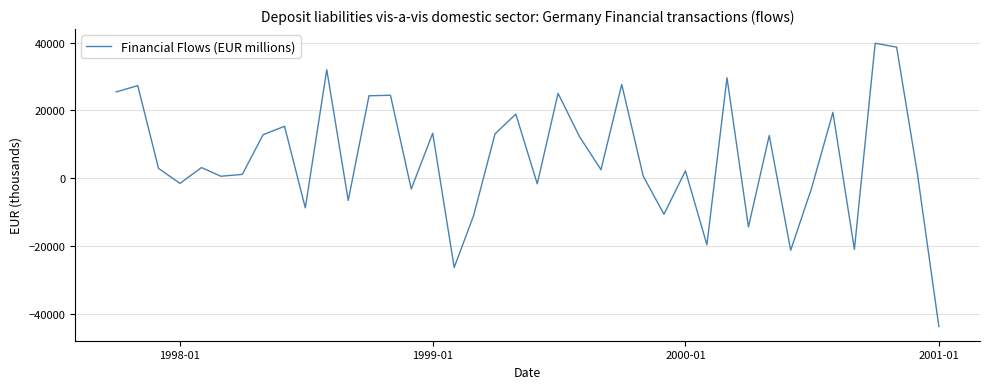

What is the difference between the maximum and minimum values?

83448.7